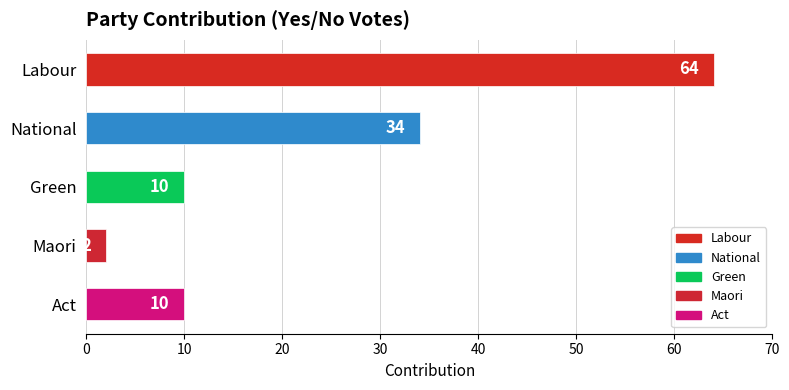

What is the average value?

24